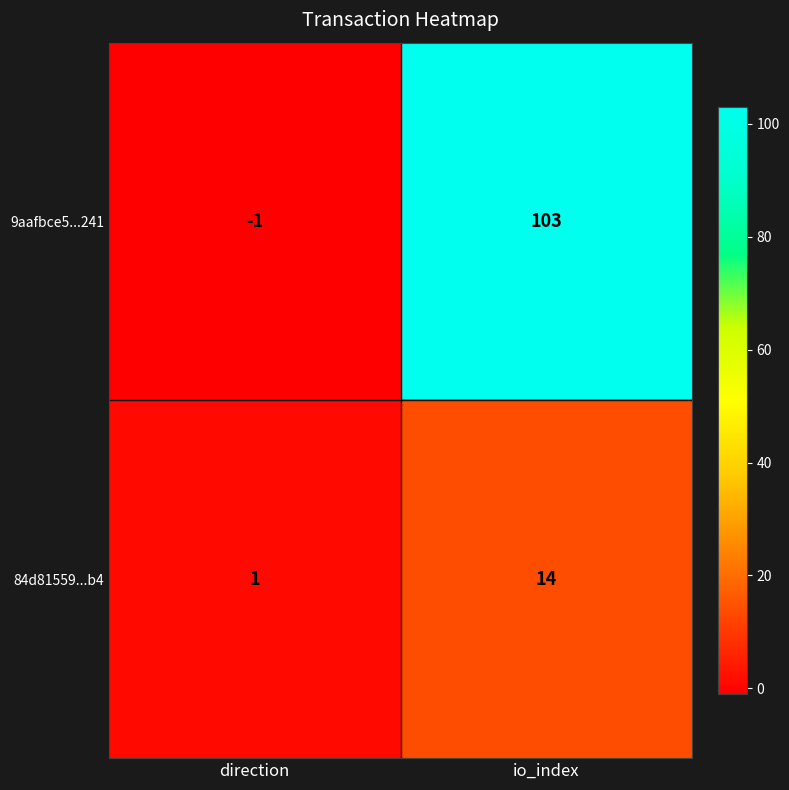

Is it true that 84d81559...b4 equals 14 at io_index?

True